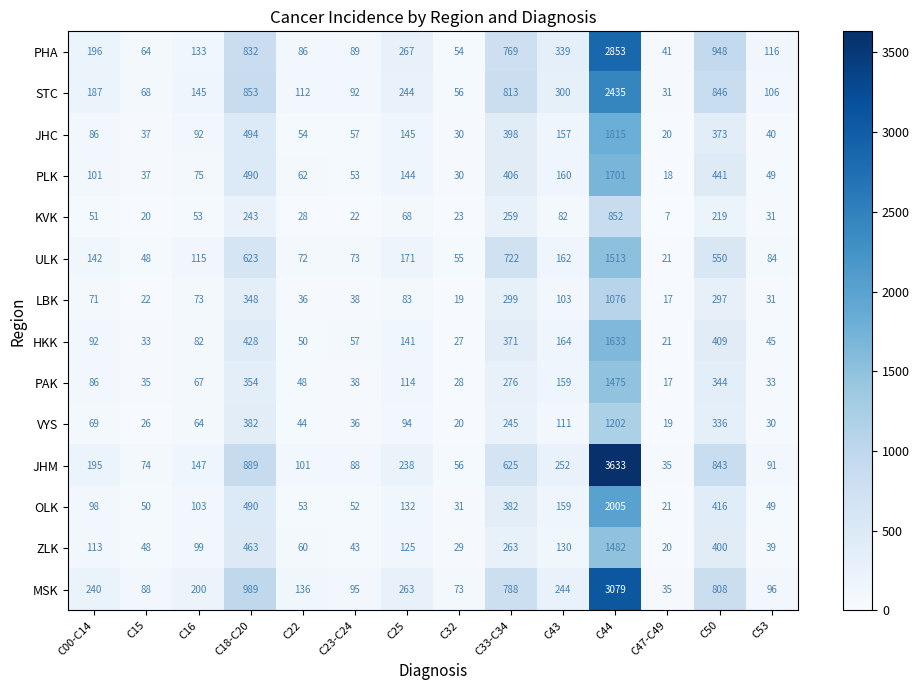

Which series has the widest spread of values?

JHM